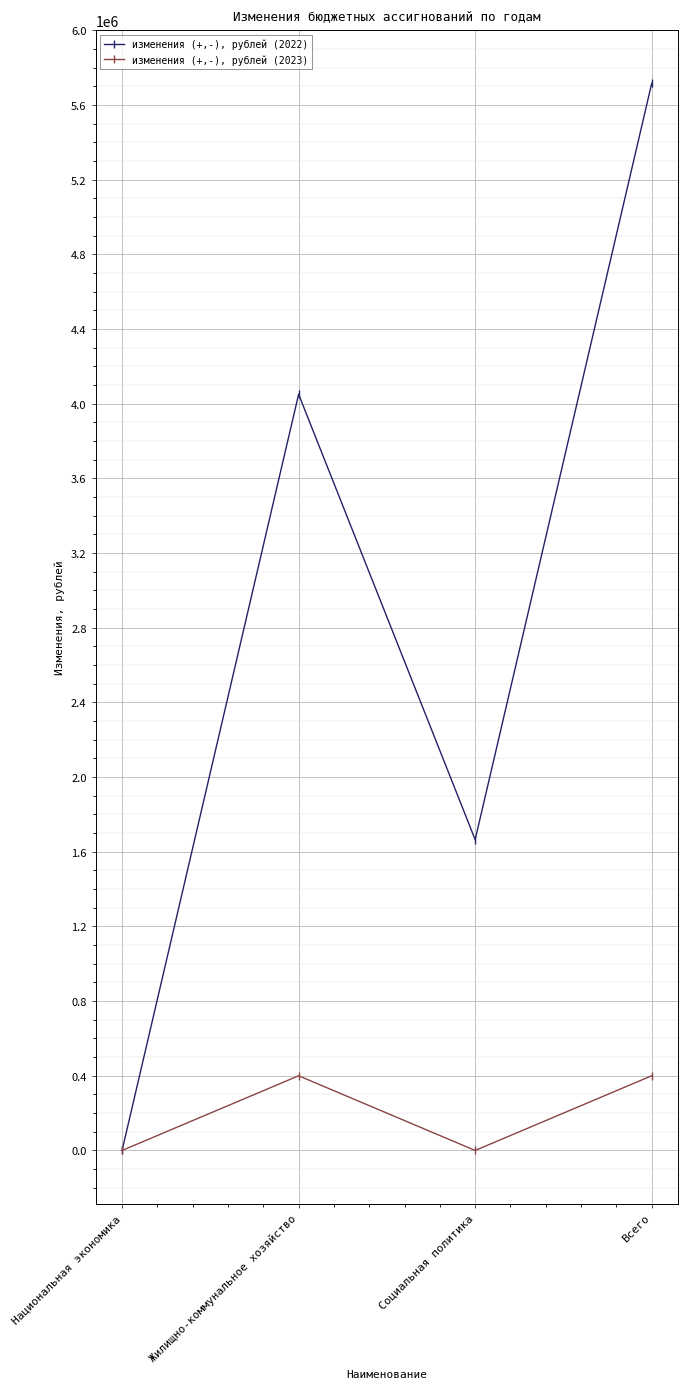

At which category does изменения (+,-), рублей (2023) reach its first local peak?

Жилищно-коммунальное хозяйство